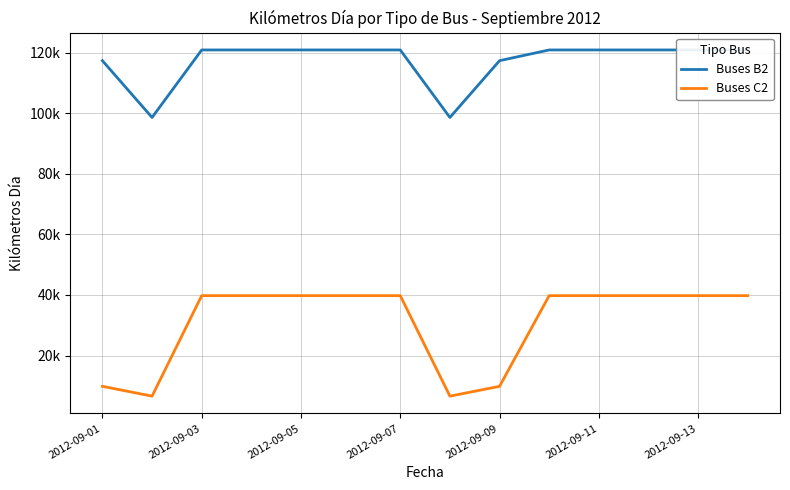

True or false: Buses C2 and Buses B2 cross at least once.

False